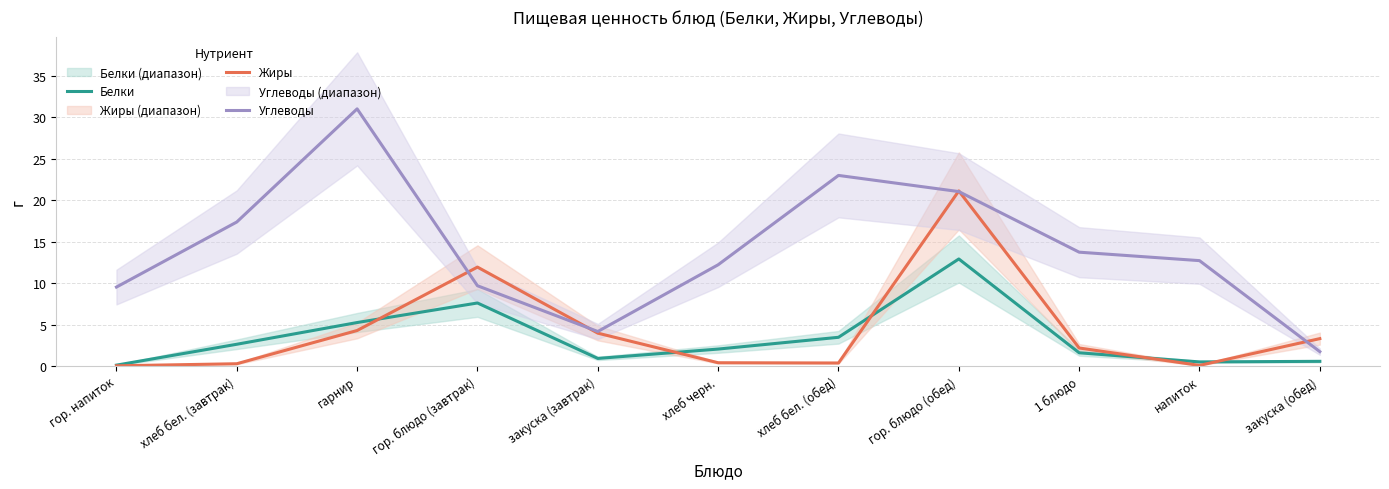

What is the value of the Углеводы point at the 2nd from the left?

17.4